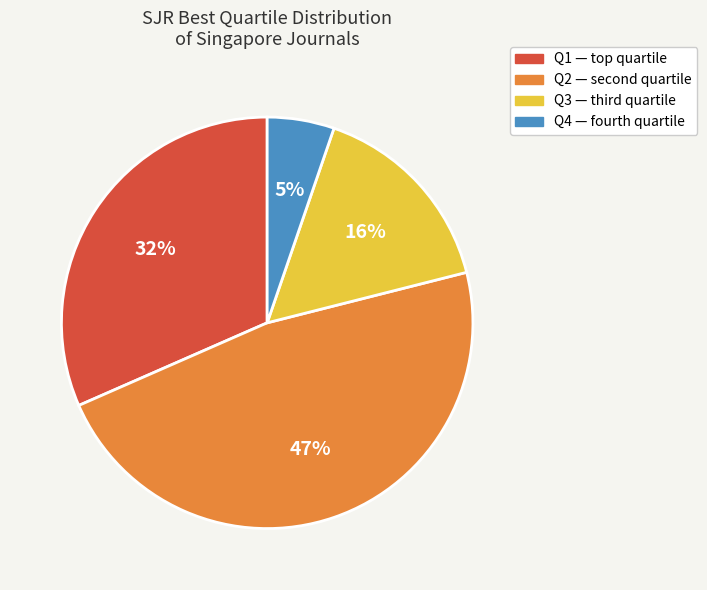

What is the ratio of the value at Q2 to the value at Q1?

1.5